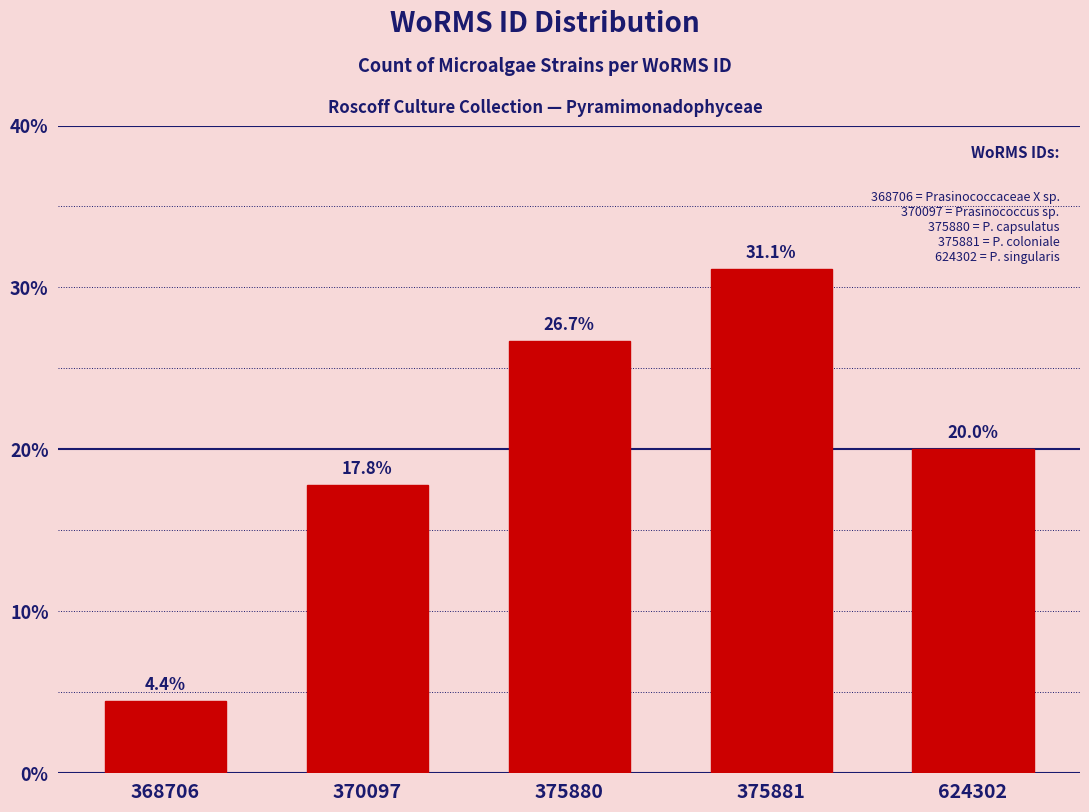

Reading right to left, list all the values displayed in this chart.

624302=20.0	375881=31.1	375880=26.7	370097=17.8	368706=4.4